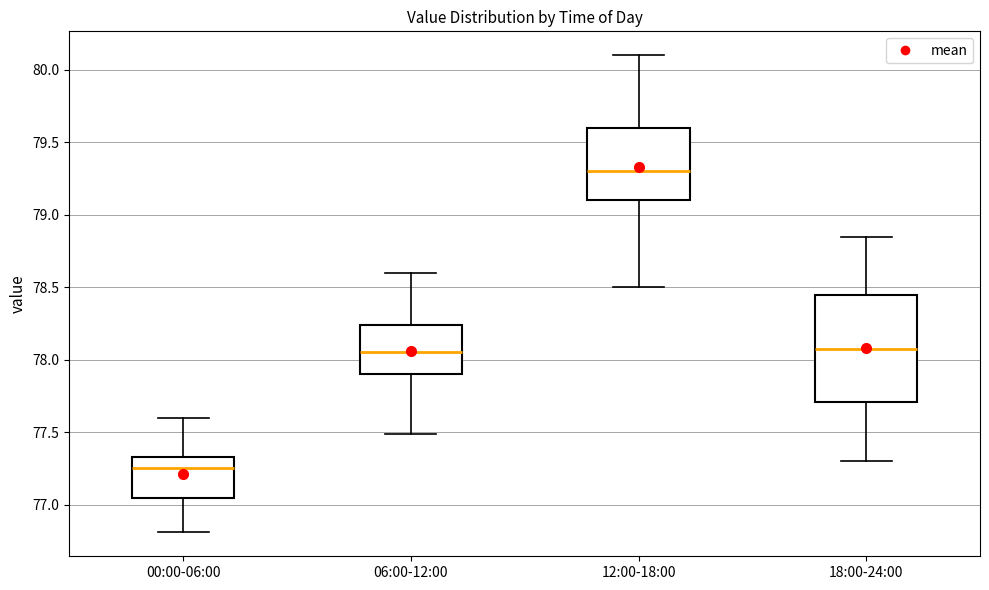

Which box's median line is the lowest?

00:00-06:00